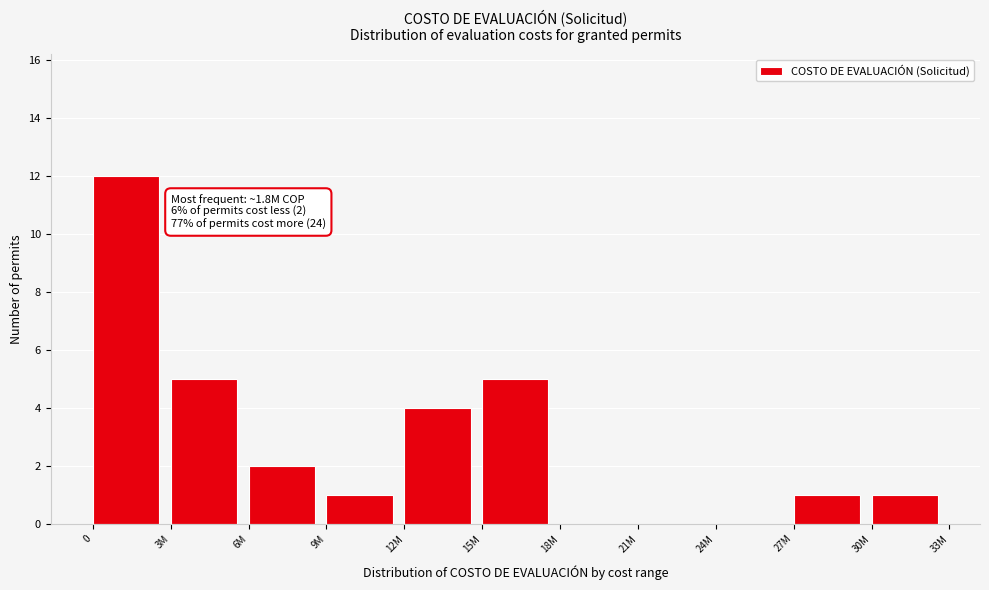

Reading left to right, transcribe all the data shown in this chart.

0=12	3M=5	6M=2	9M=1	12M=4	15M=5	18M=0	21M=0	24M=0	27M=1	30M=1